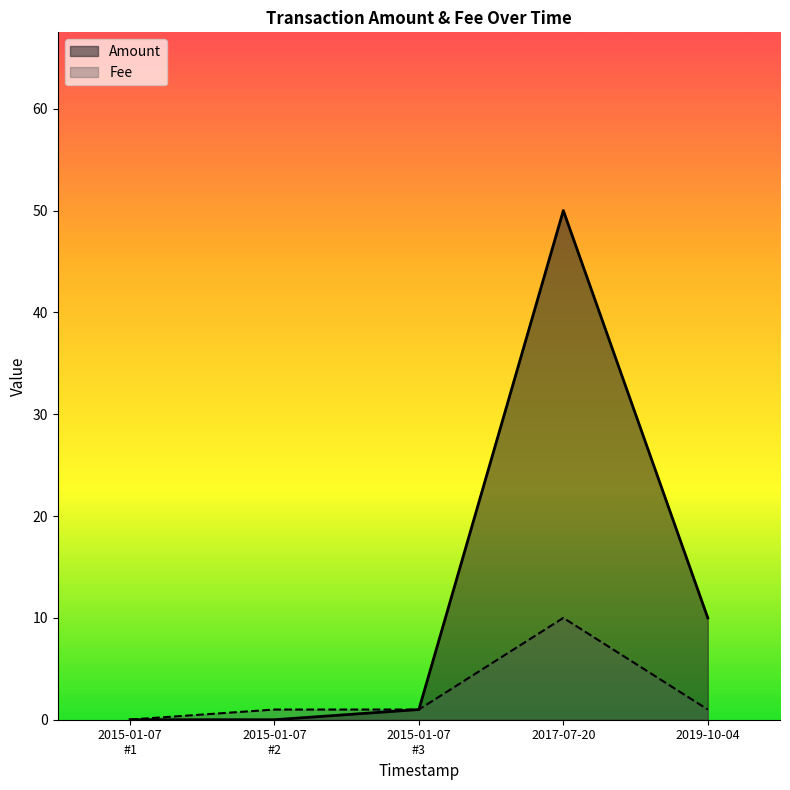

Reading right to left, extract all data points from this chart.

Amount: 10.0	50.0	1.0	0.0	0.0
Fee: 1.0	10.0	1.0	1.0	0.0